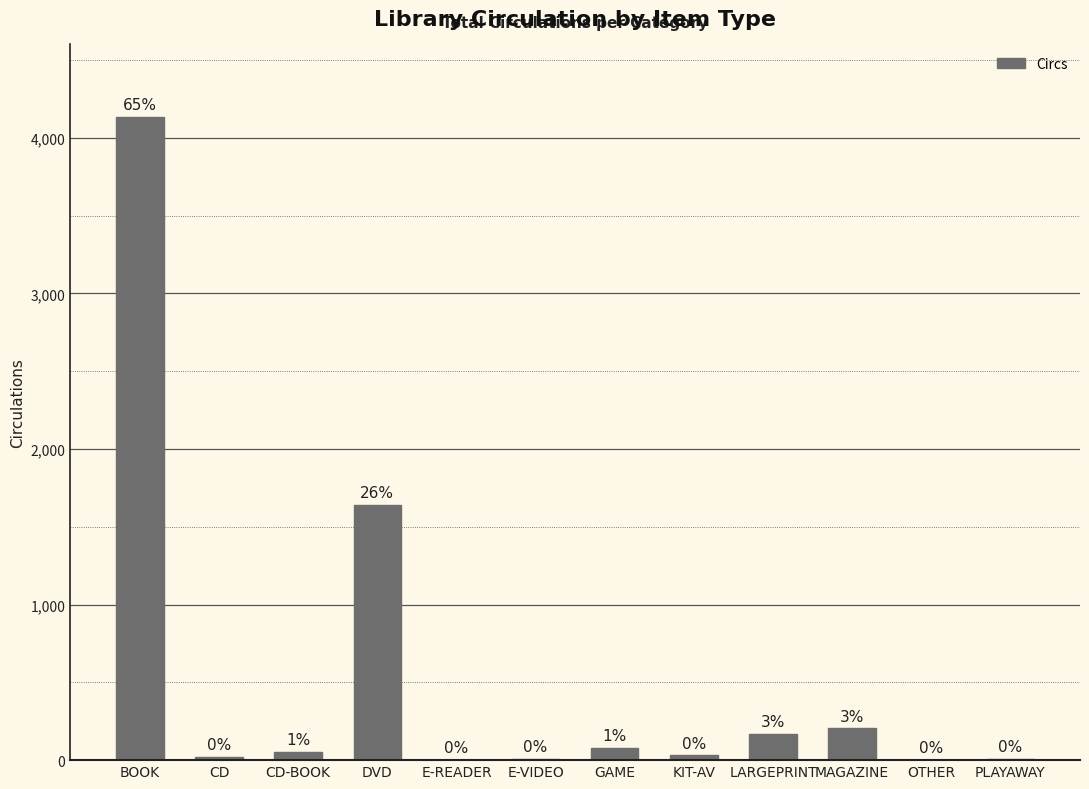

Are the bars horizontal?

No